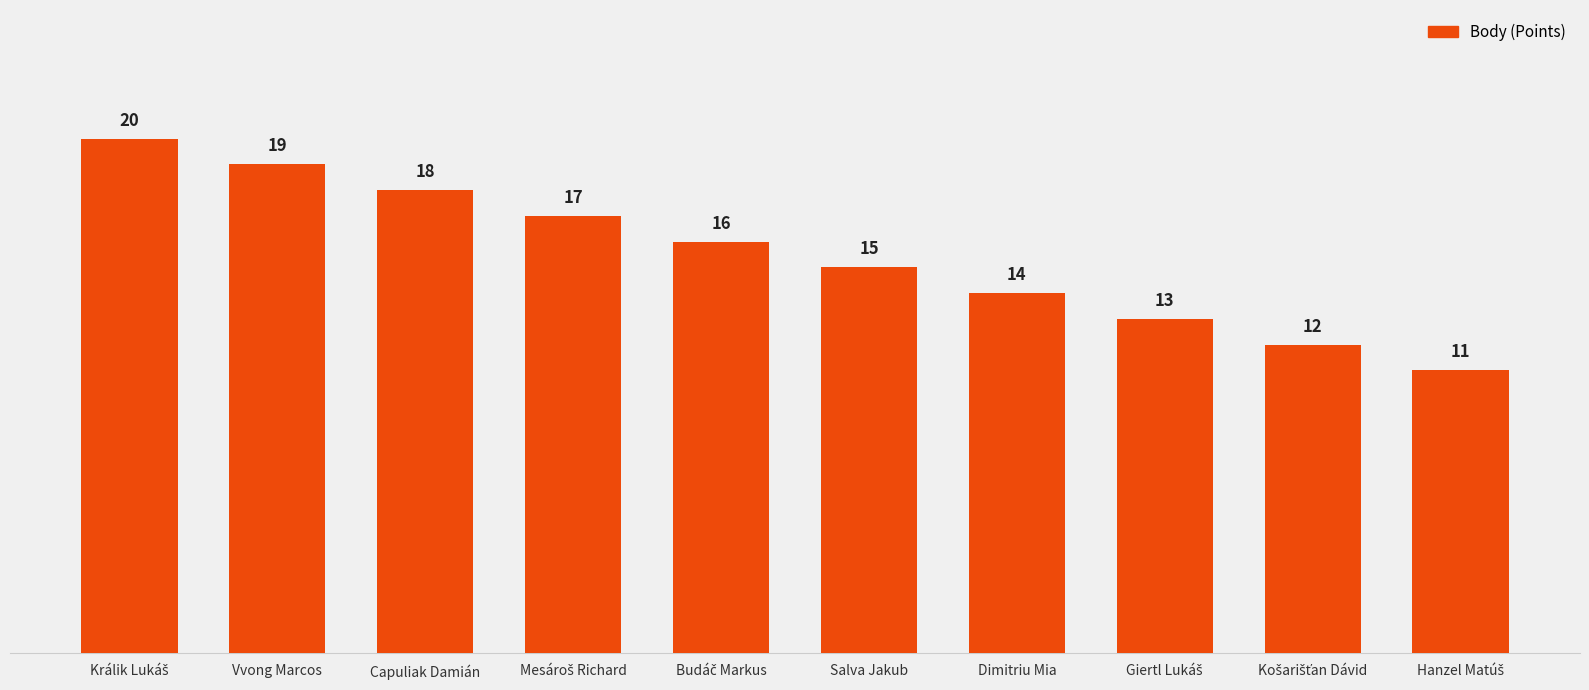

What is the label of the 9th bar from the right?

Vvong Marcos